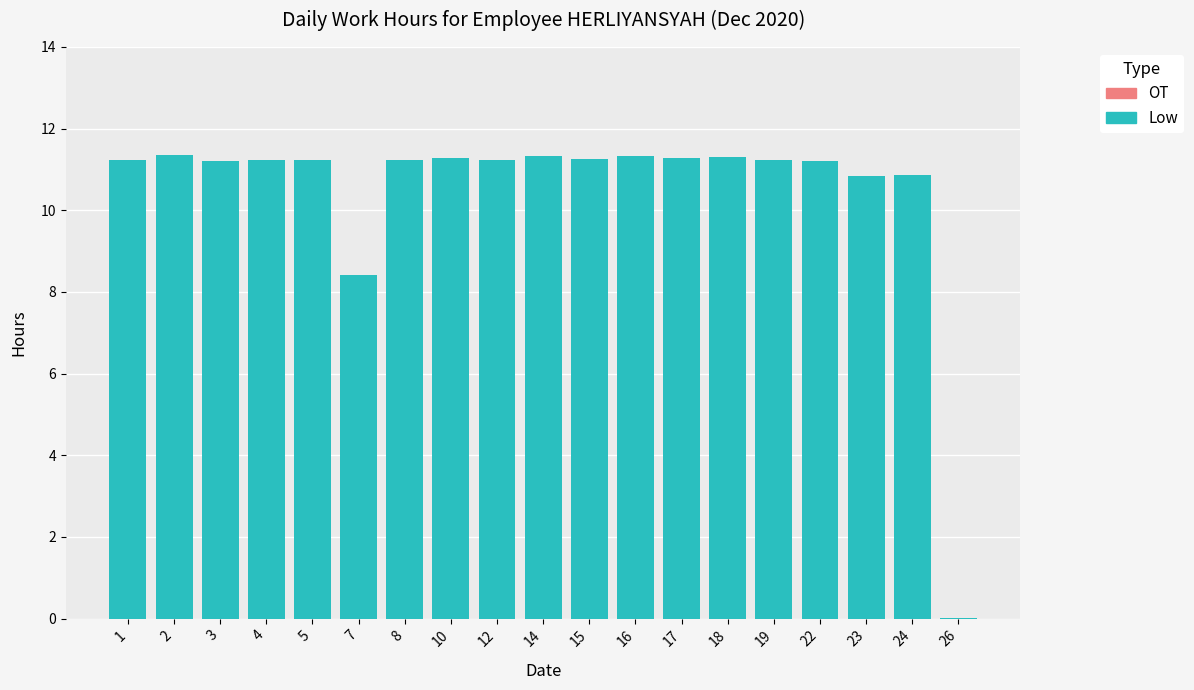

Is it true that the value at 3 is 11.2?

True